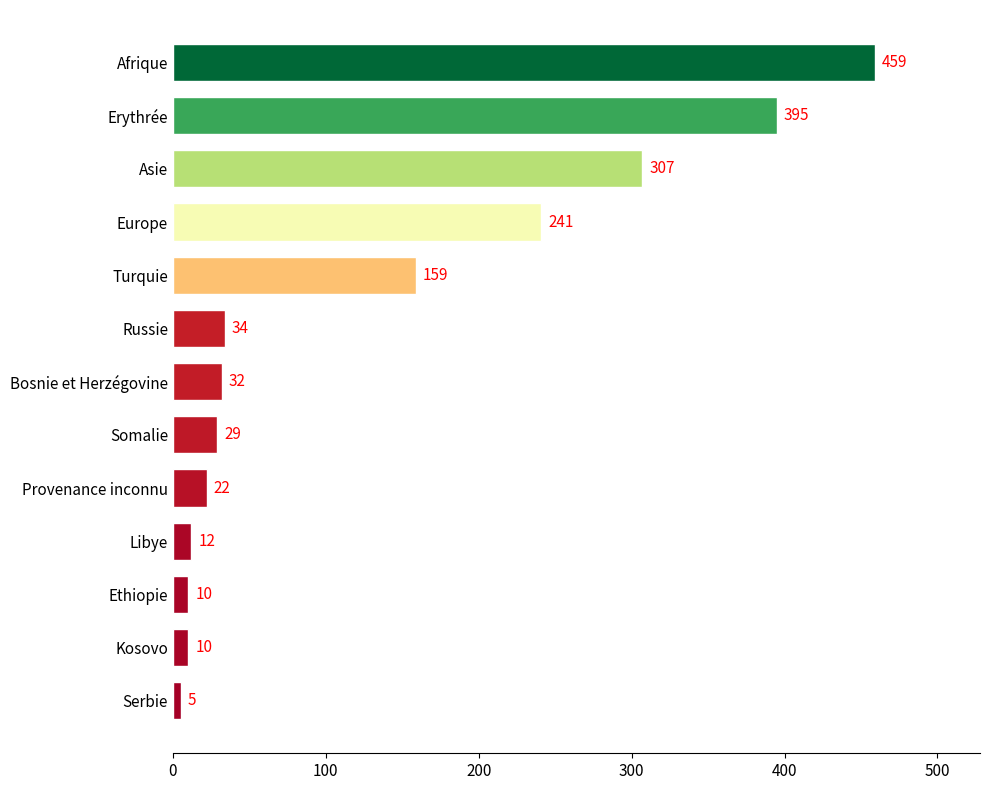

The chart shows a value of 395 at Erythrée. True or false?

True